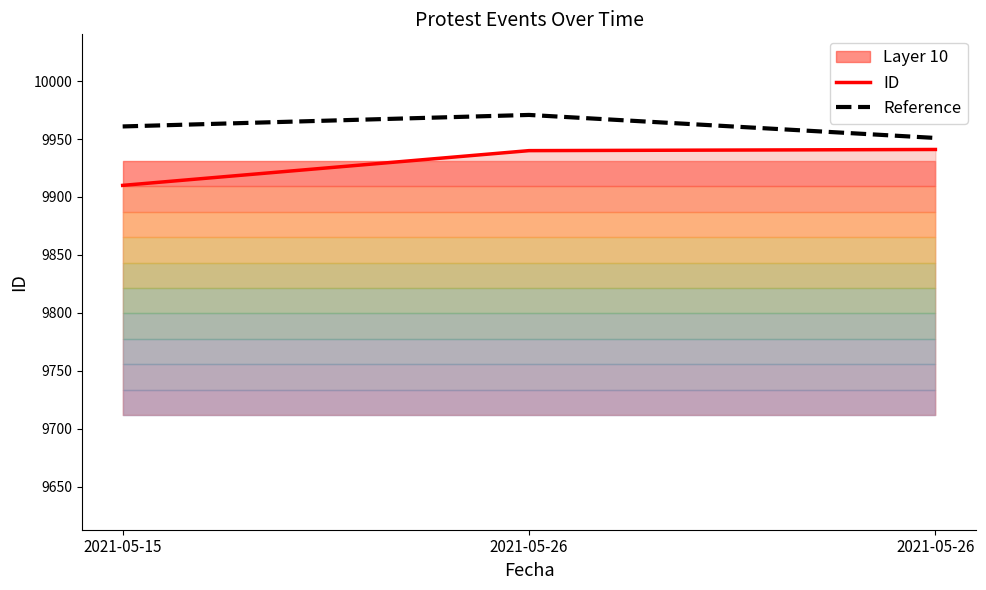

Is the value of ID at 2021-05-26 greater than the value of Reference at 2021-05-15?

No